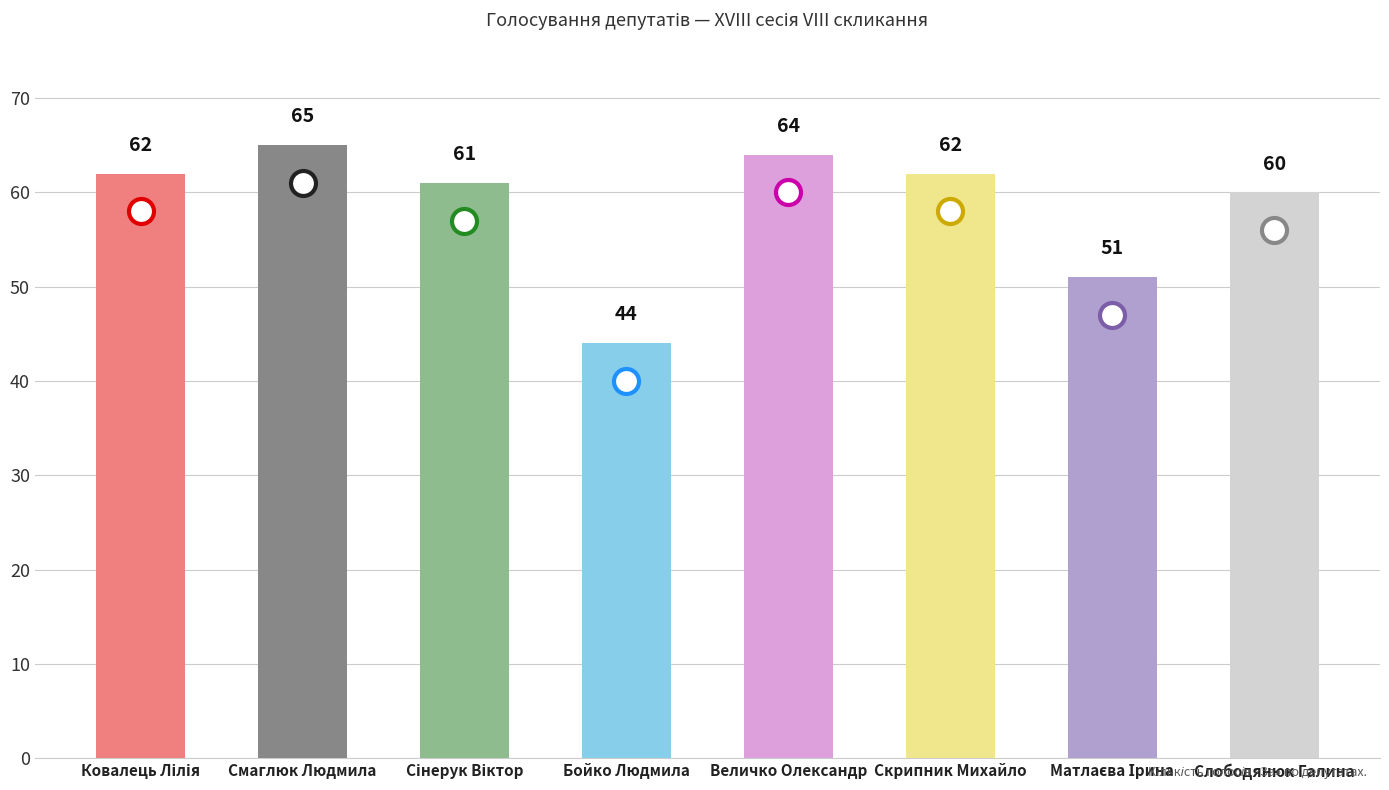

Which category has the highest value across all series?

Смаглюк Людмила